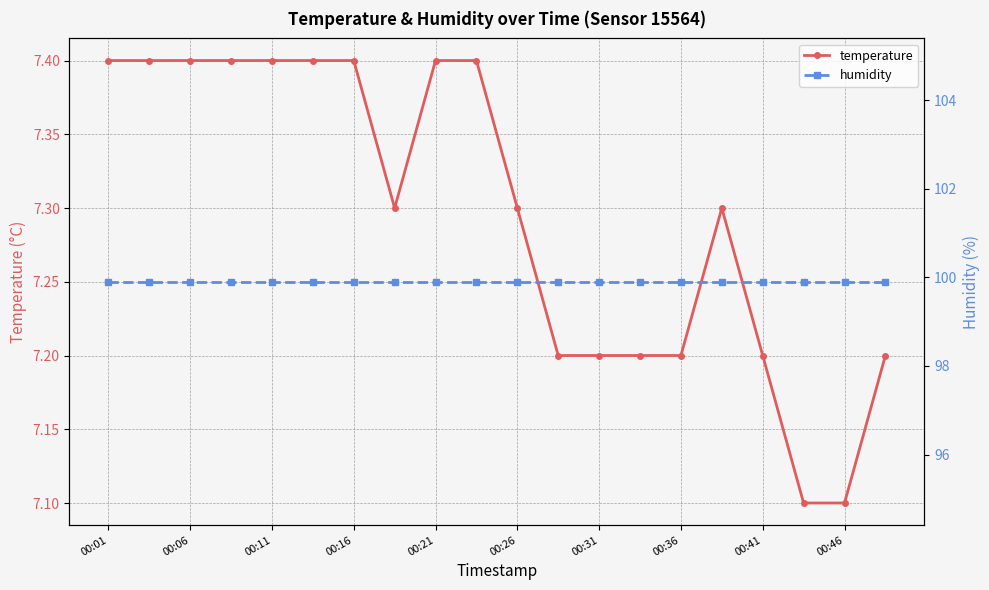

What is the difference between the second highest and second lowest values in the temperature series?

0.3